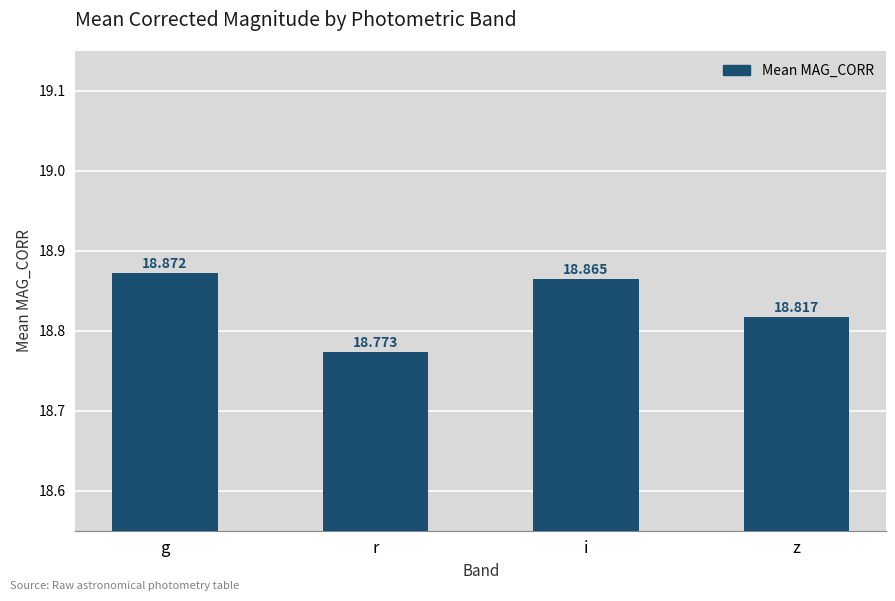

Which label corresponds to the largest value in the chart?

g